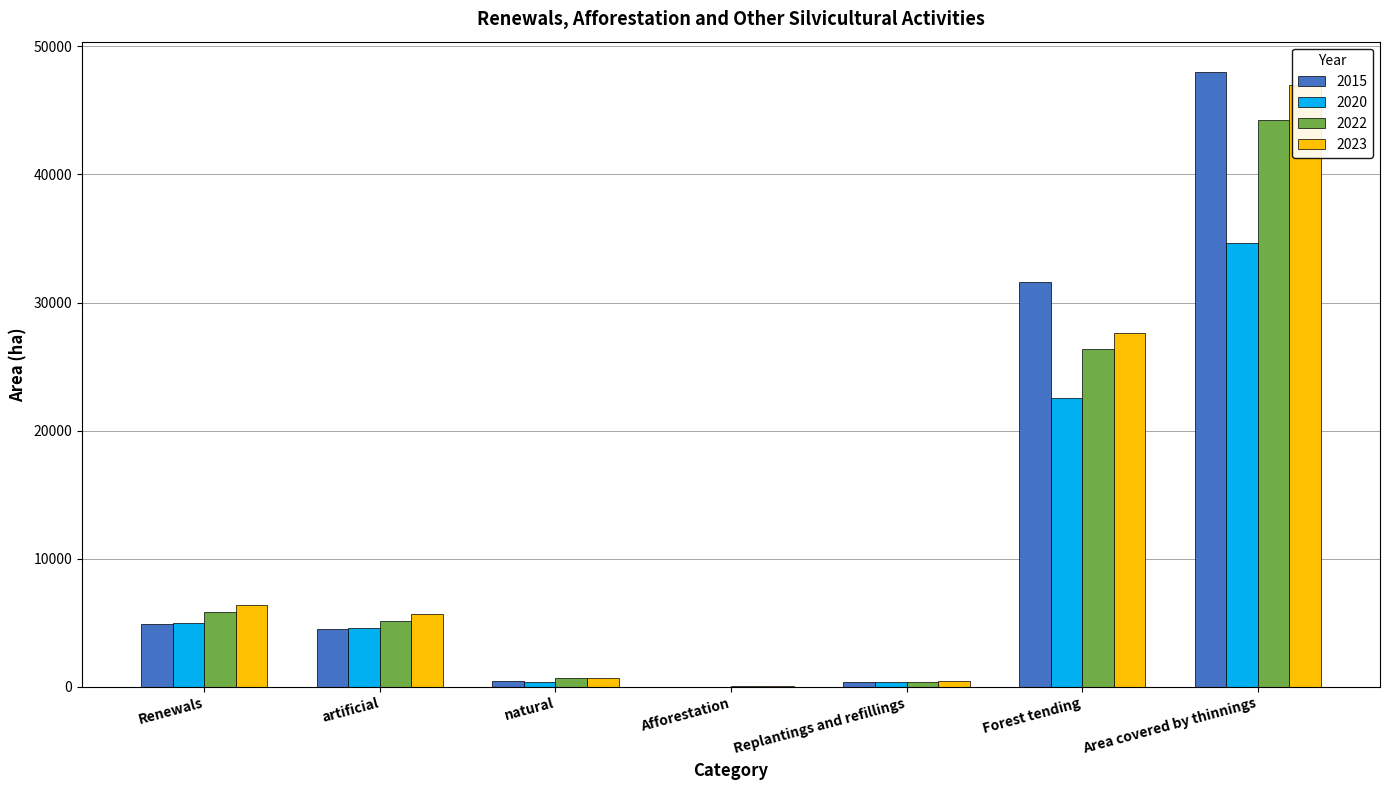

The 2020 series shows 8 at Afforestation. True or false?

False